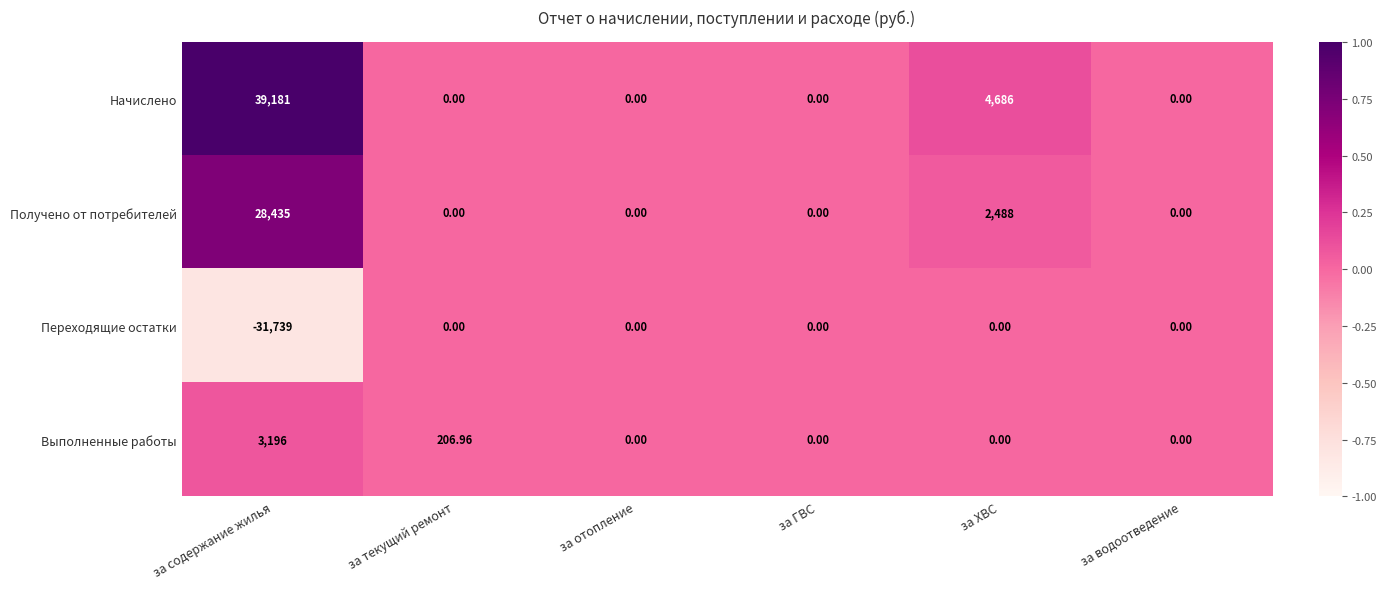

Between за отопление and за ХВС, which series saw the biggest shift?

Начислено